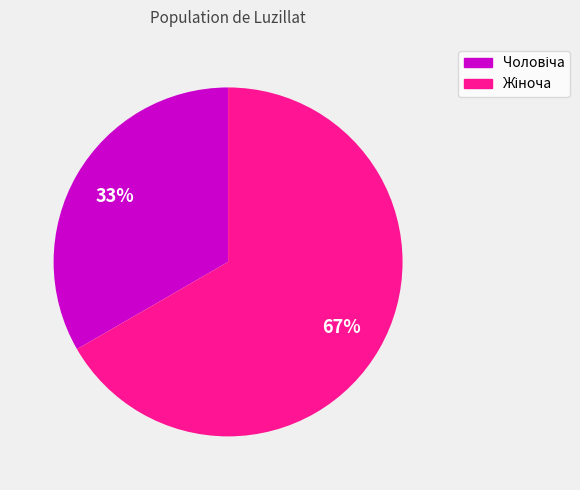

To the nearest percent, what is the average slice percentage?

50%